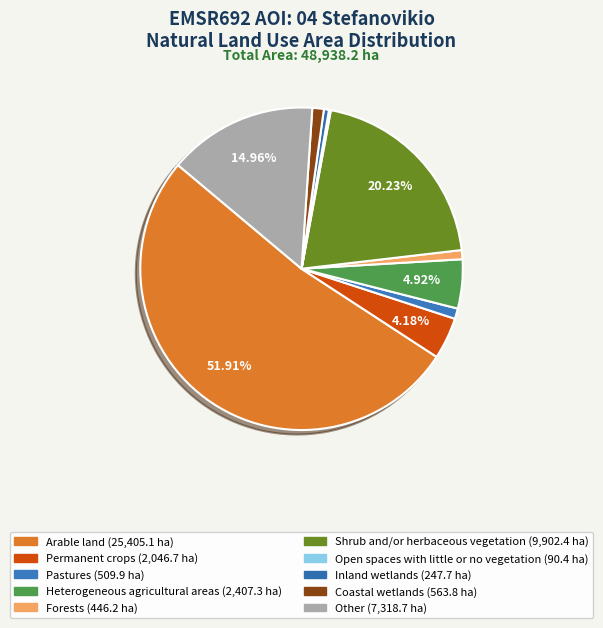

Which slice is the largest?

Arable land